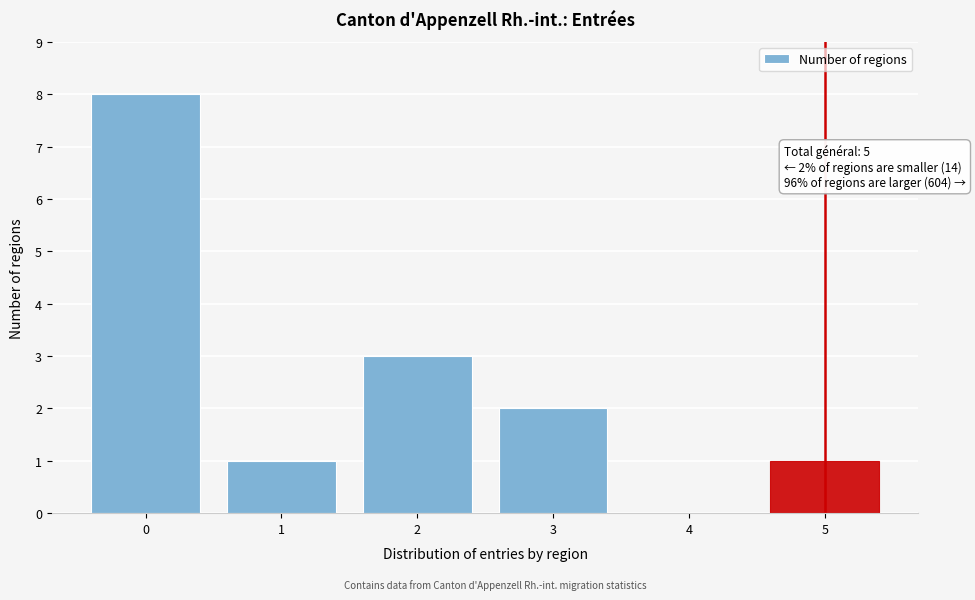

Reading left to right, list all the values displayed in this chart.

0=8	1=1	2=3	3=2	4=0	5=1